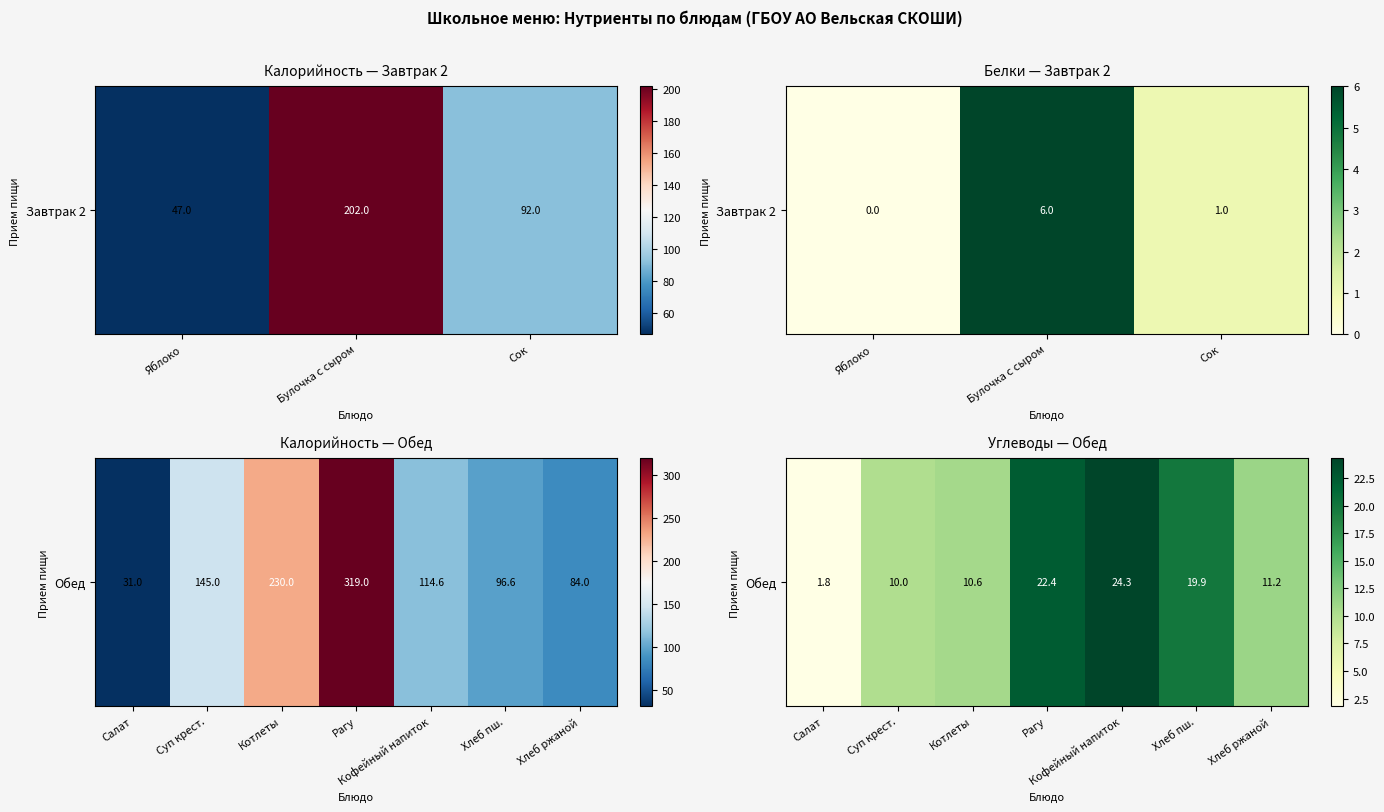

What is the change in value from Хлеб пш. to Хлеб ржаной?

-8.7